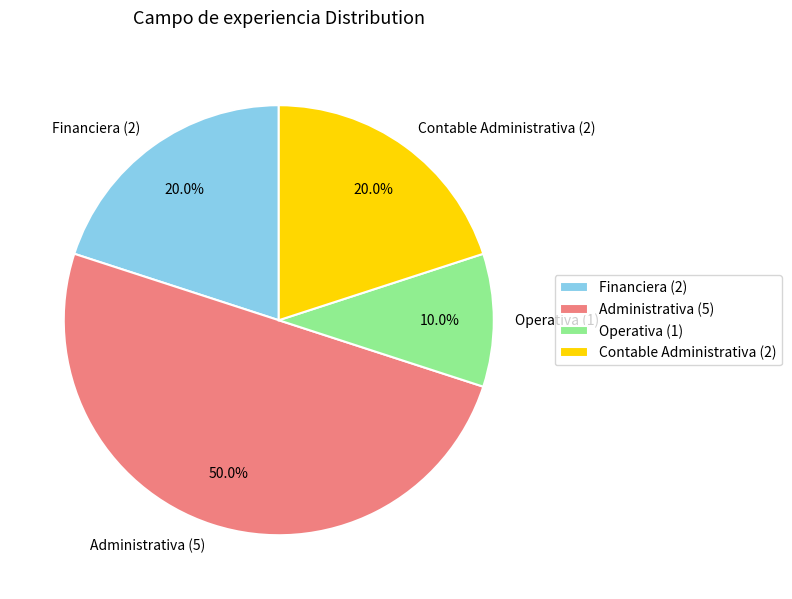

Which slice is the smallest?

Operativa